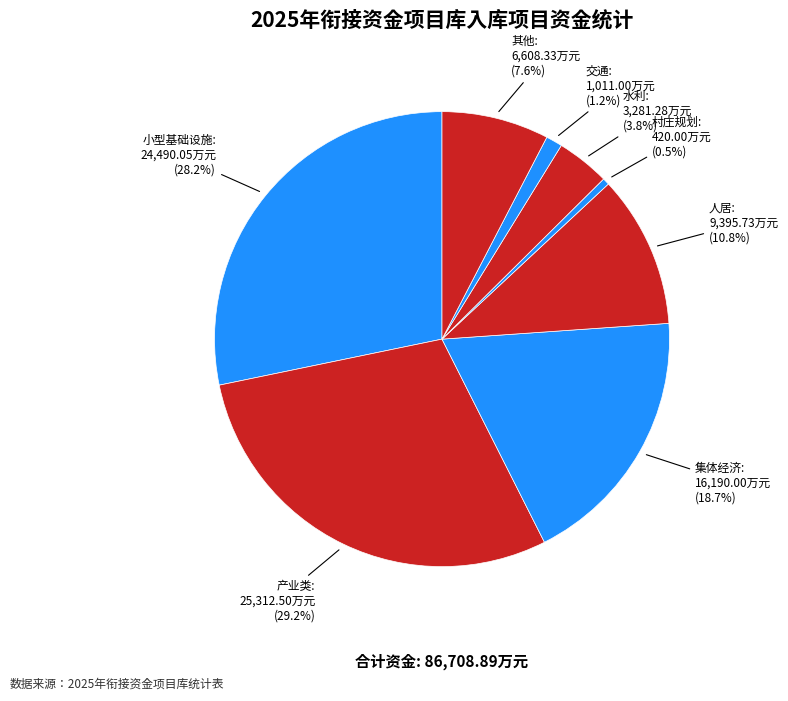

Which slice is the largest?

产业类